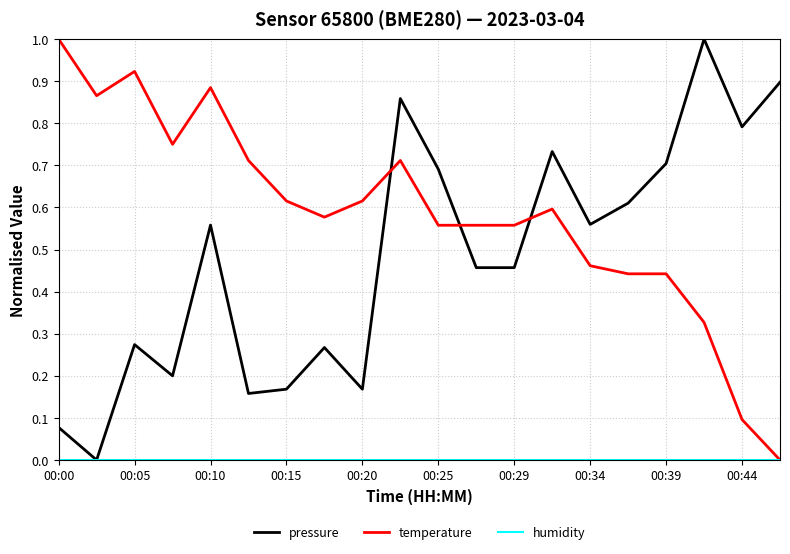

Count the number of data series in this chart.

3